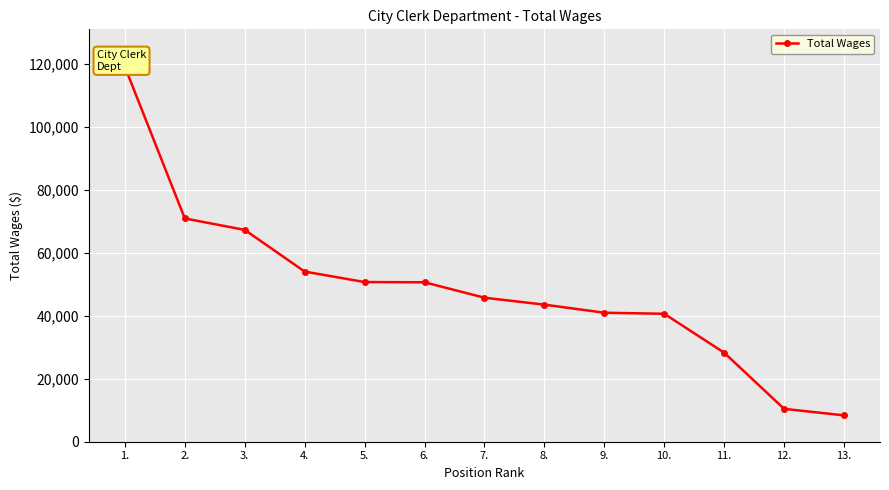

What is the label of the 13th point from the right?

1.